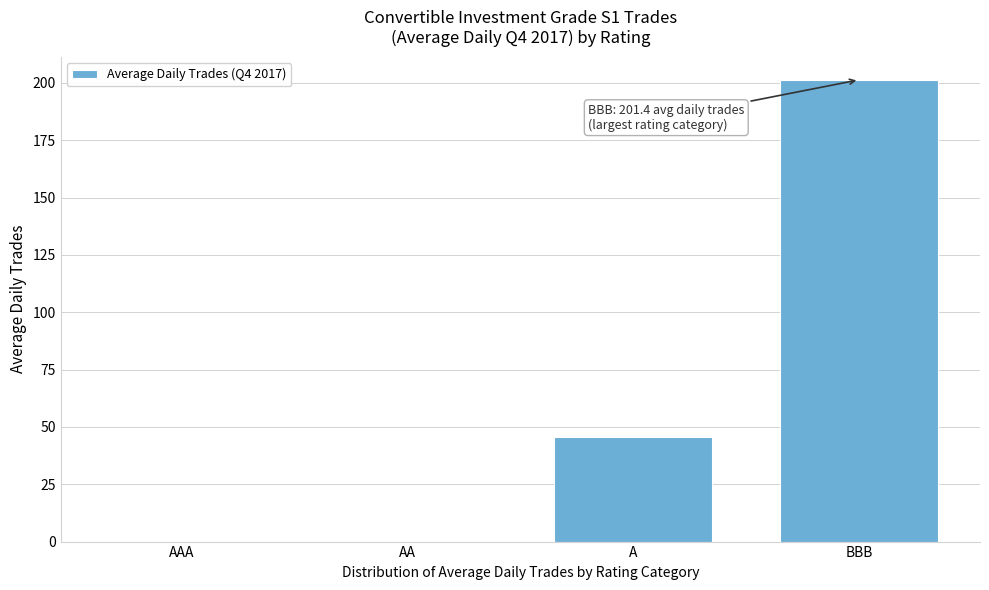

At which label is the value closest to 100?

A